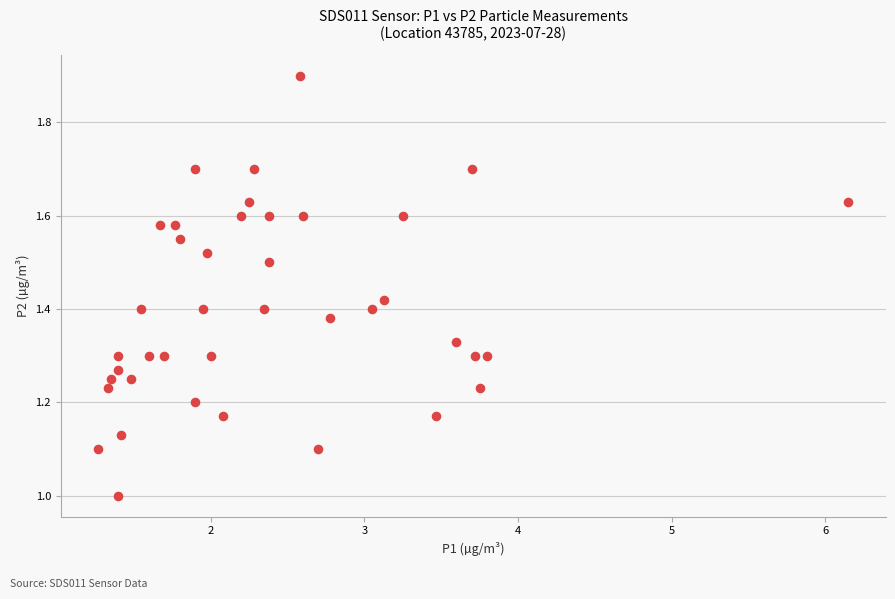

What is the range of Y values (max minus min)?

0.9